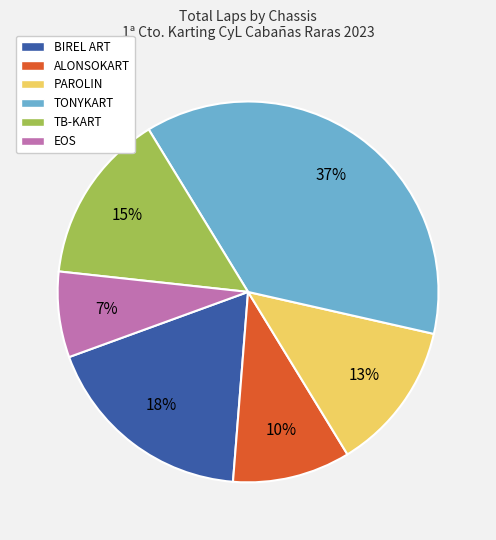

To the nearest percent, what is the difference between the largest and smallest slice percentages?

30%